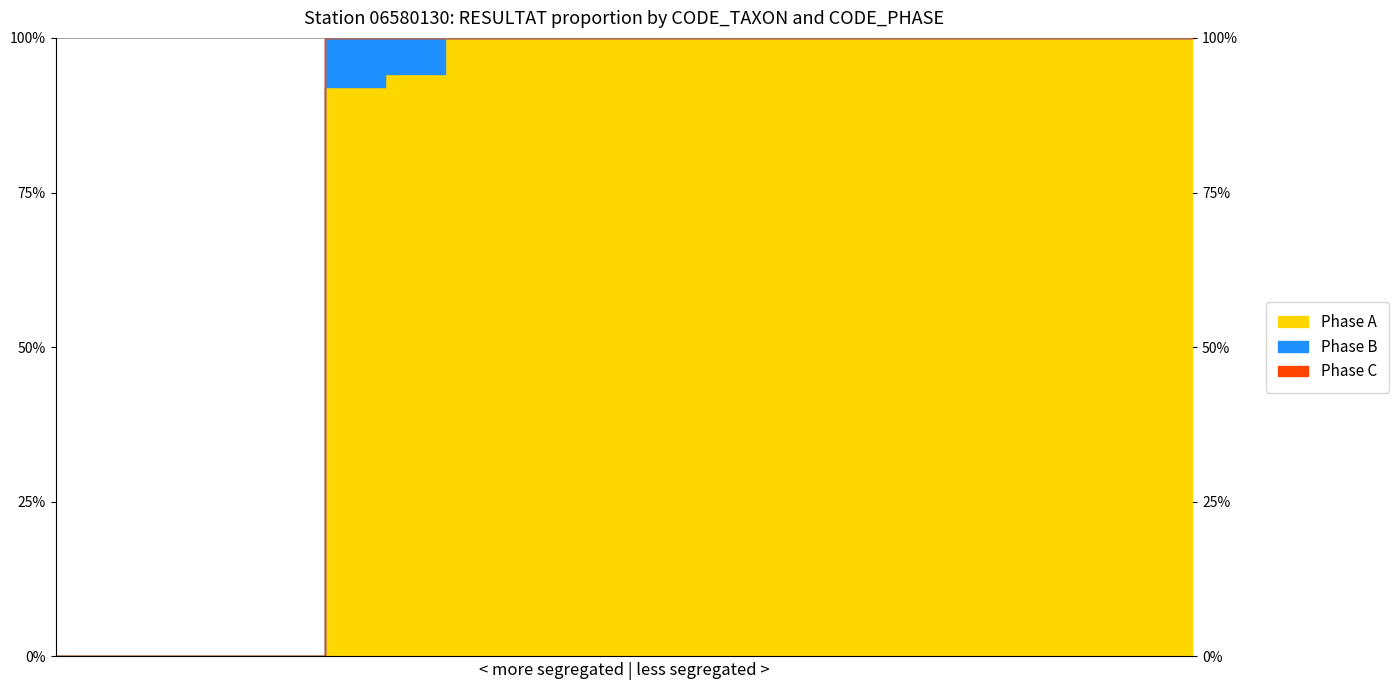

Rank the series at 485 from lowest to highest value.

Phase B, Phase C, Phase A